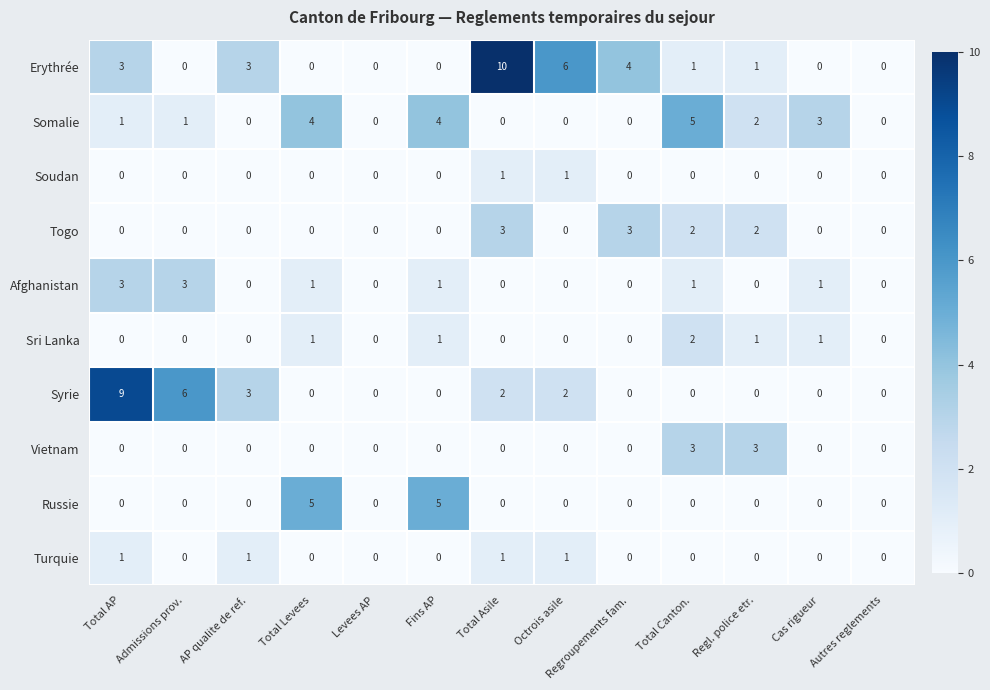

What value does the Russie series have at Total Levees?

5